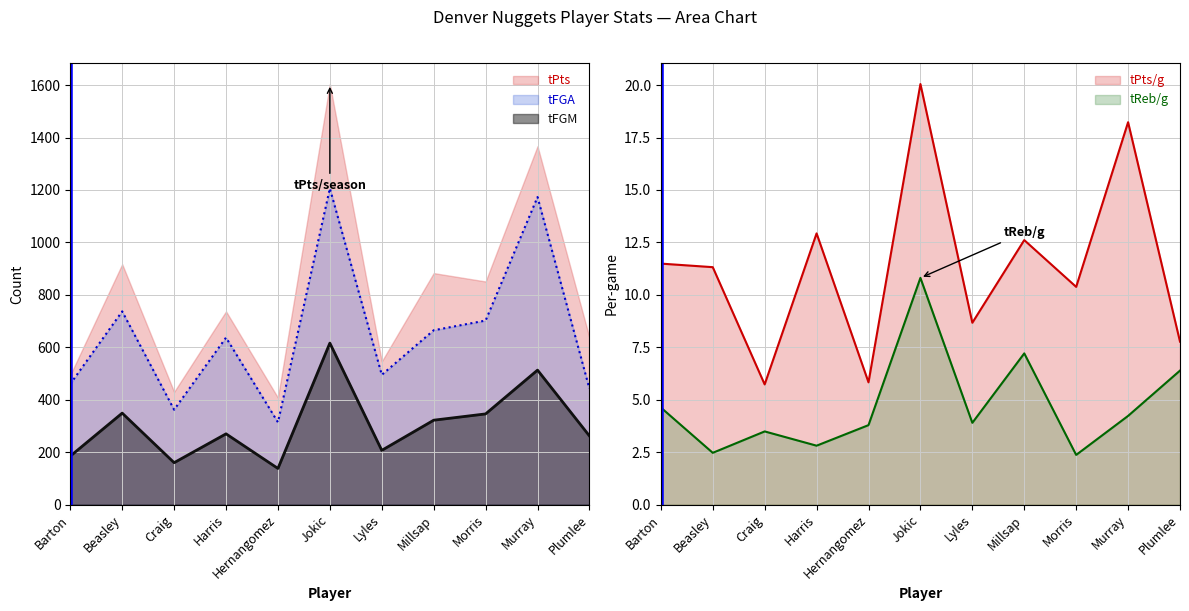

What is the difference between the tPts/g values at Harris and Beasley?

1.6